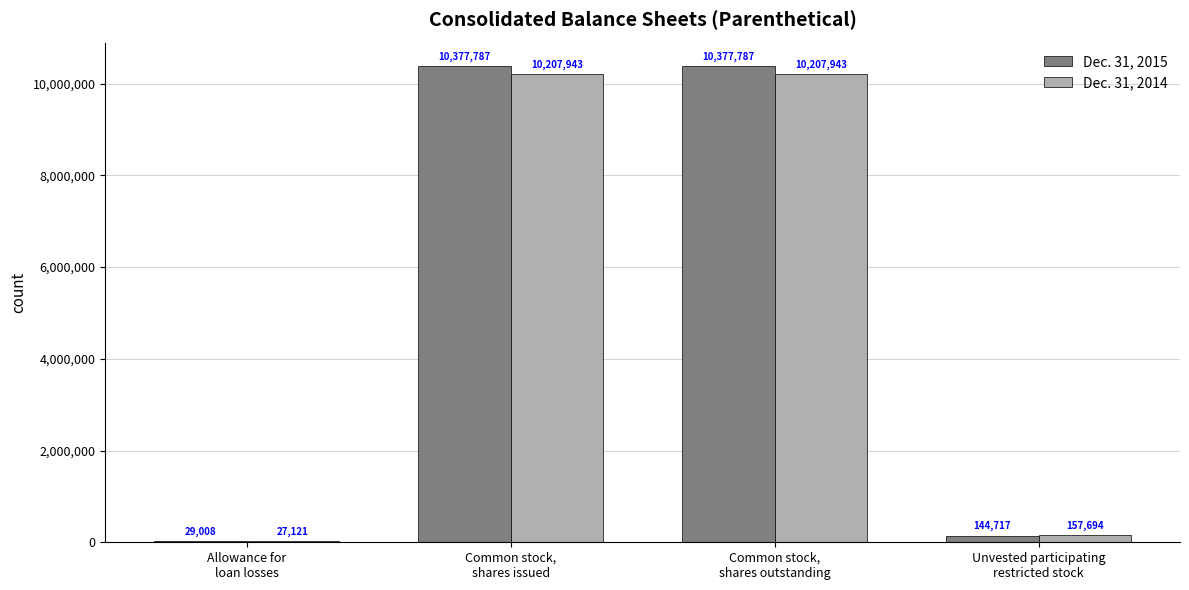

What is the sum of all Dec. 31, 2014 values?

20600701